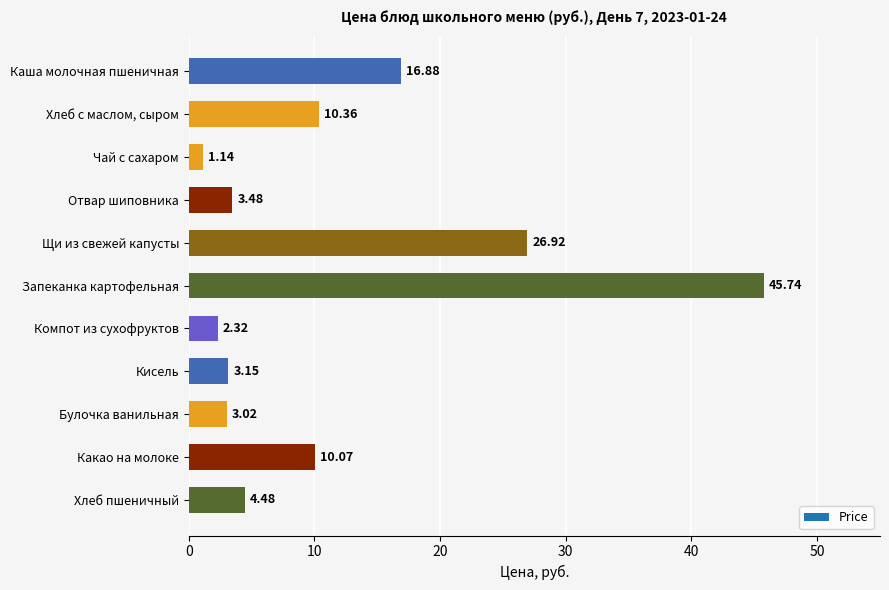

Does the chart contain stacked bars?

No